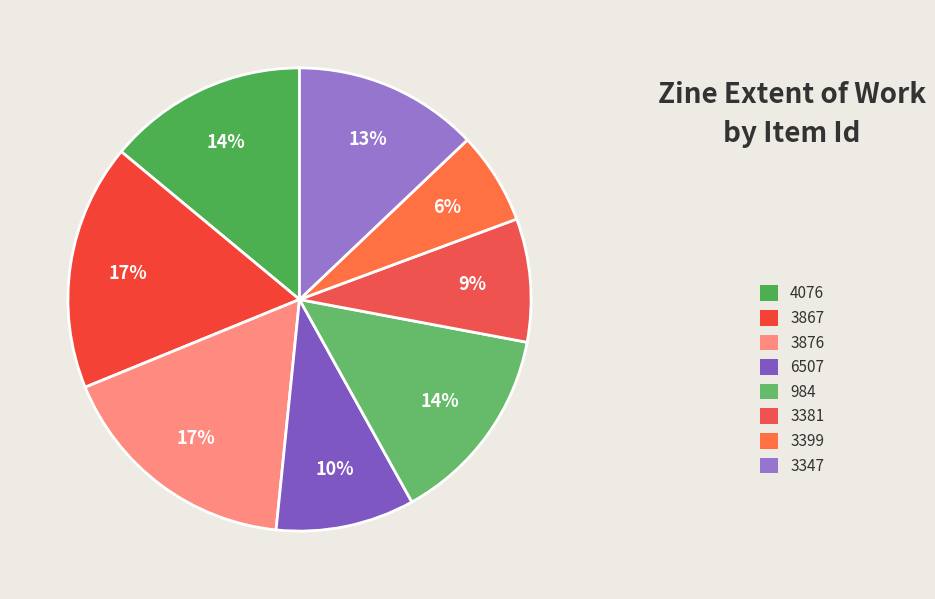

What percentage is the 3381 slice, to the nearest percent?

9%